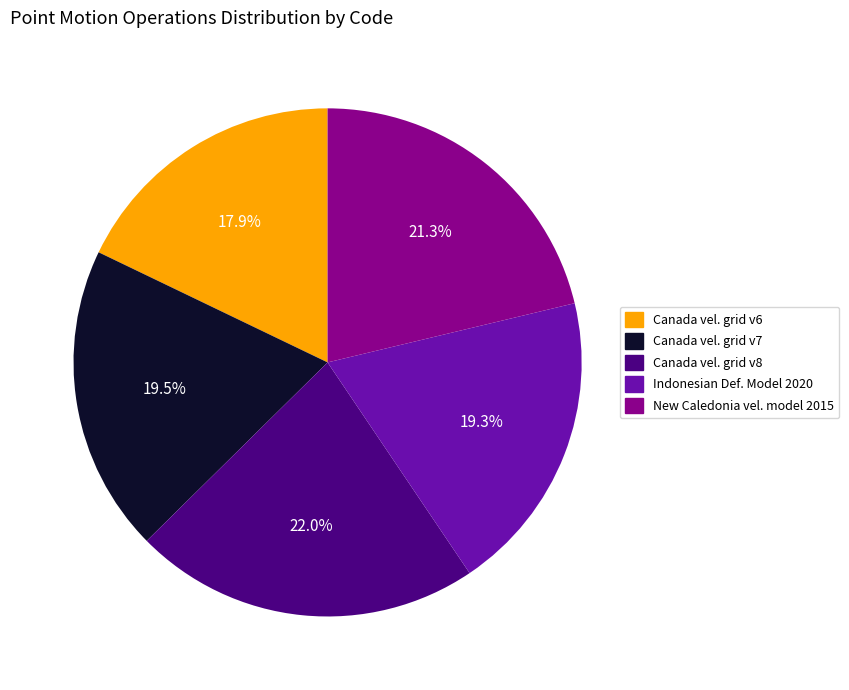

Is there any slice that represents more than half of the pie?

No